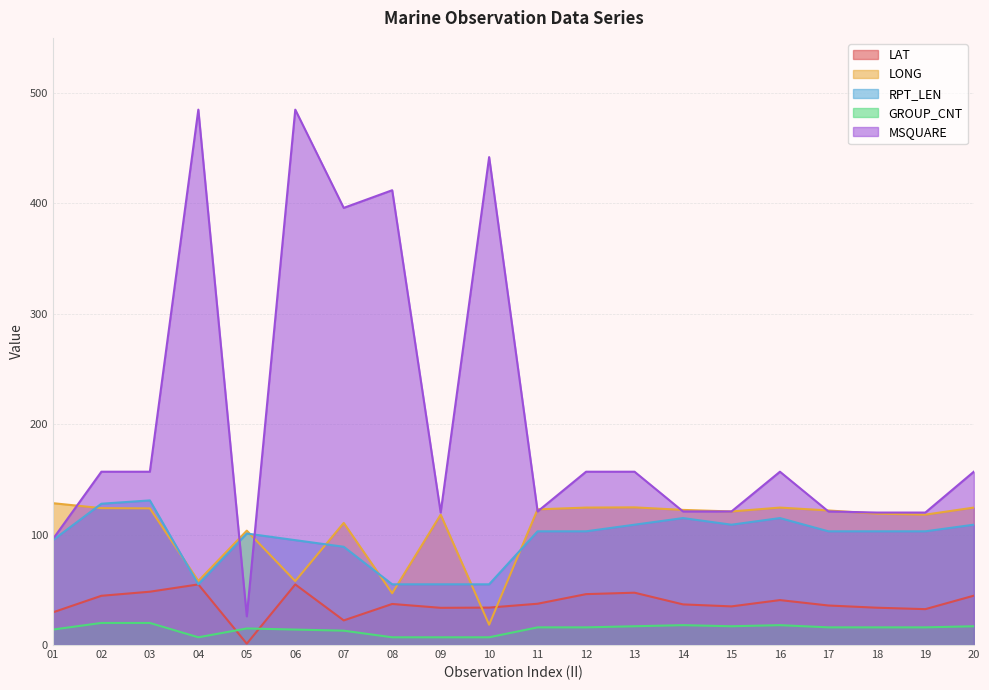

Which series has the largest total across all categories?

MSQUARE